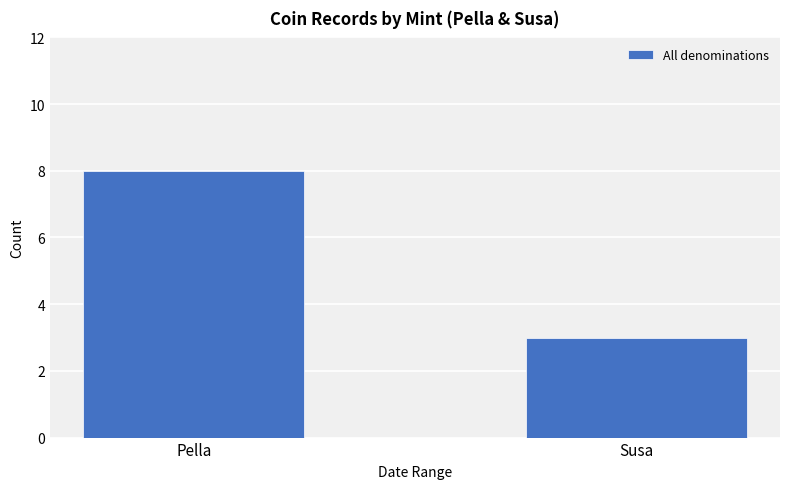

What is the minimum value shown in the chart?

3